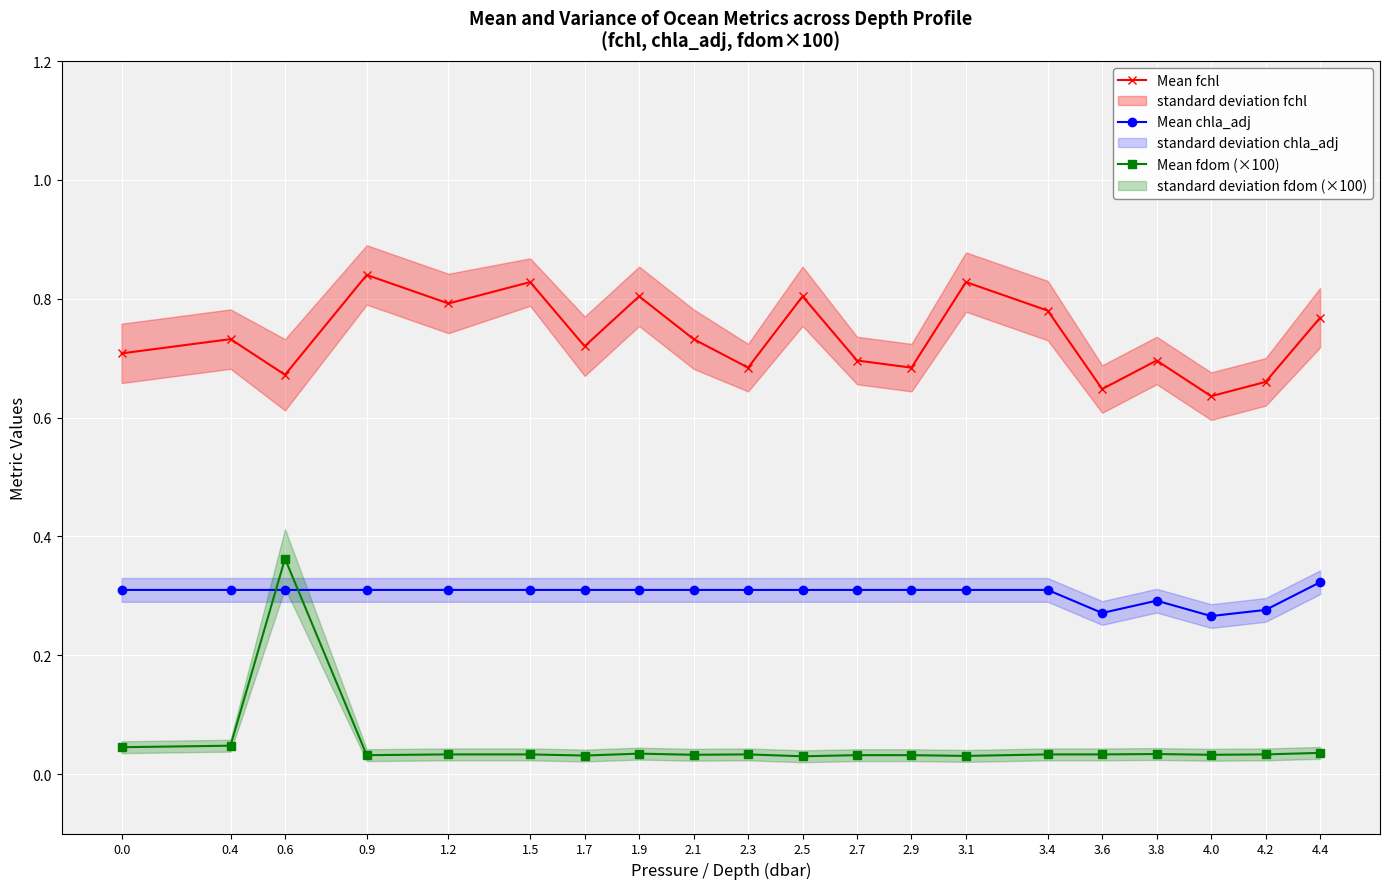

At how many categories does at least one series exceed 0?

20